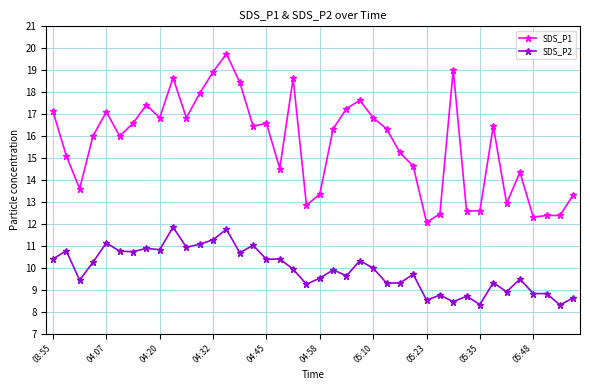

Rank the series by their average value, from highest to lowest.

SDS_P1, SDS_P2